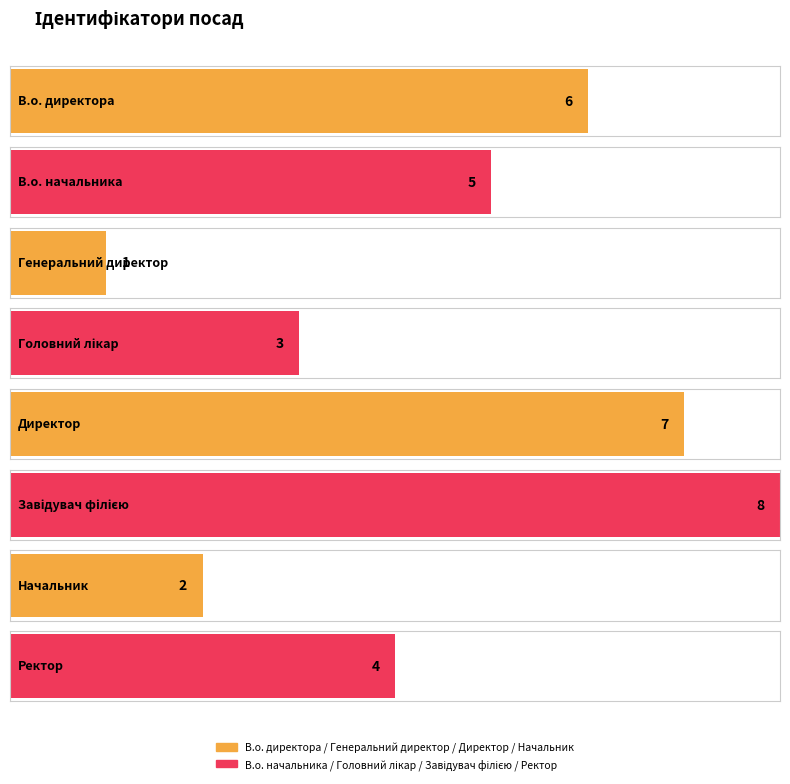

At which label does the data first exceed 5?

В.о. директора